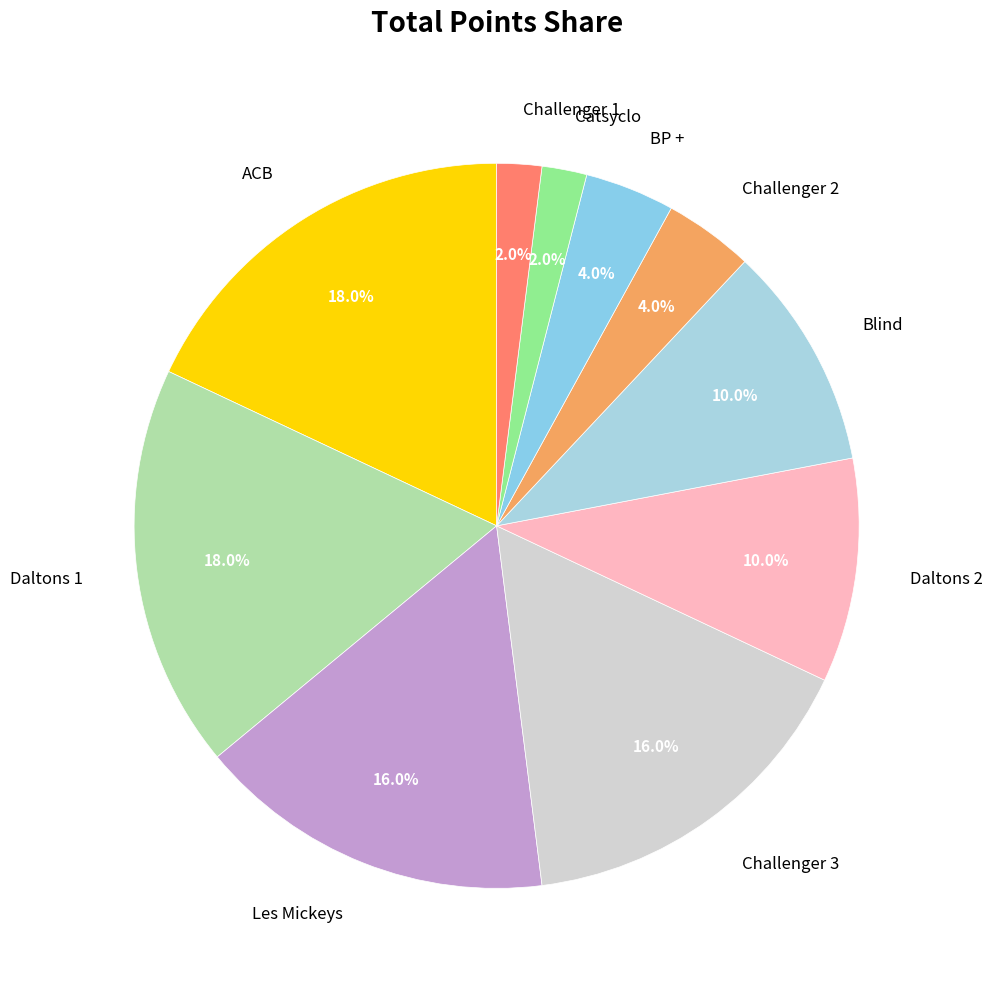

To the nearest percent, what portion does Daltons 1 represent?

18%